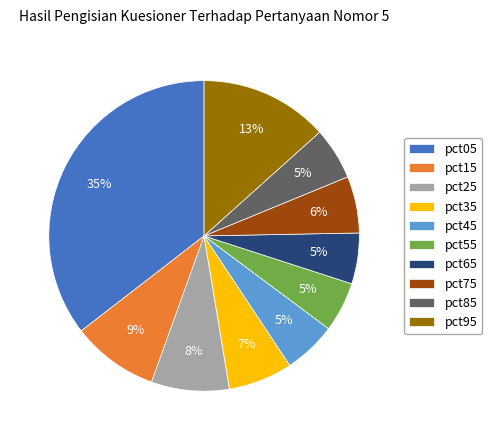

What is the largest slice in the pie chart?

pct05